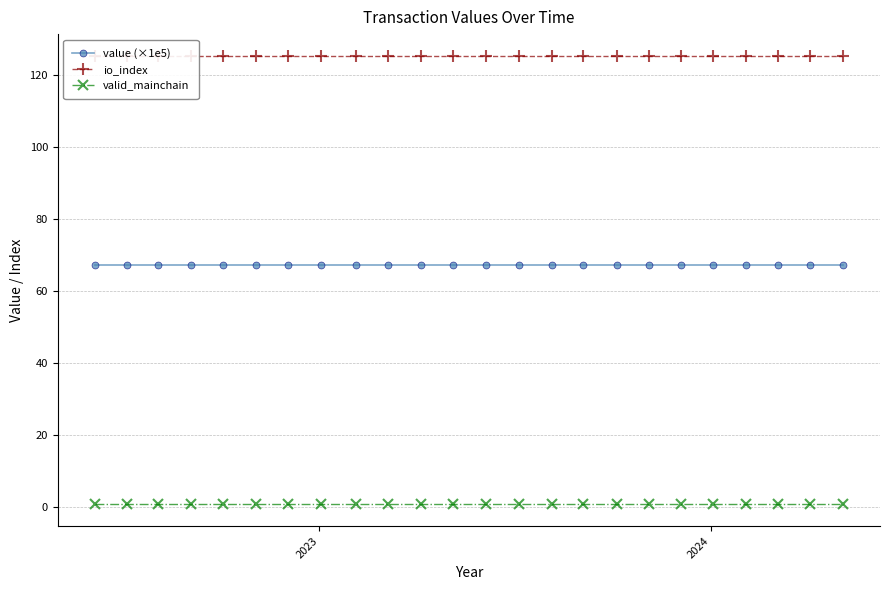

What is the value of the value (×1e5) point at the 1st from the left?

67.1